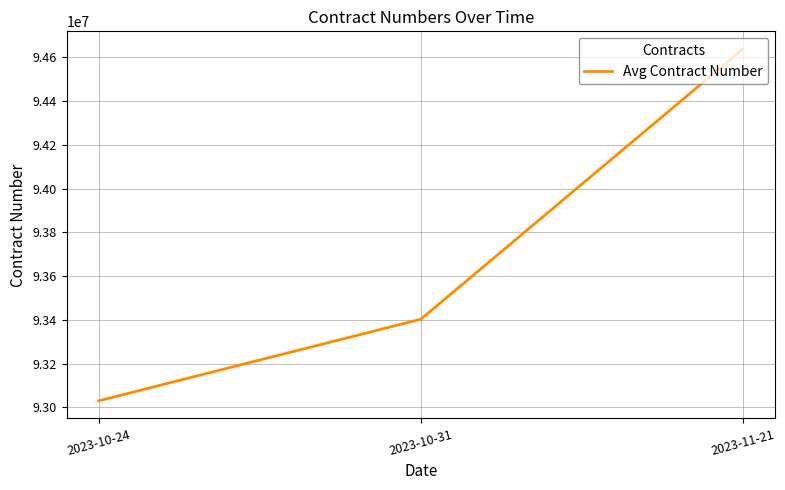

Does the chart display data point markers on the line(s)?

No